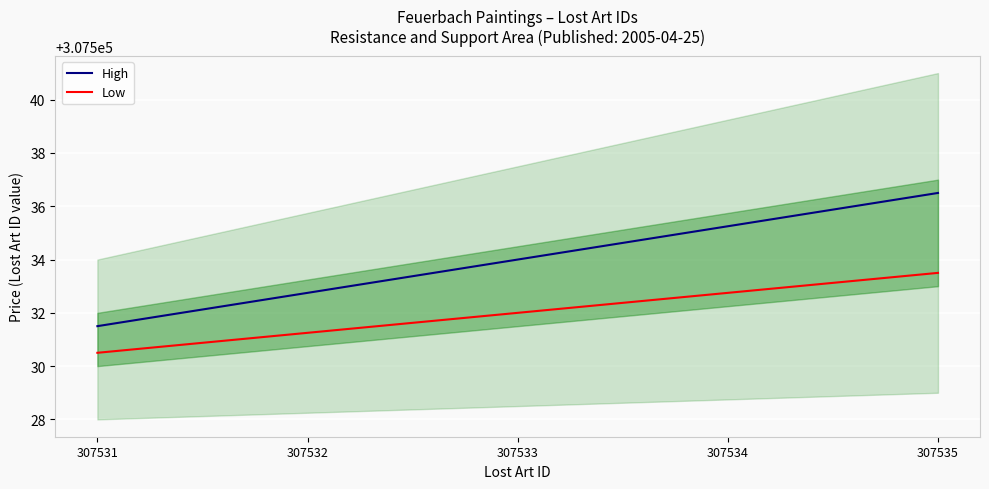

The value of High at 307533 is 517738.2. True or false?

False